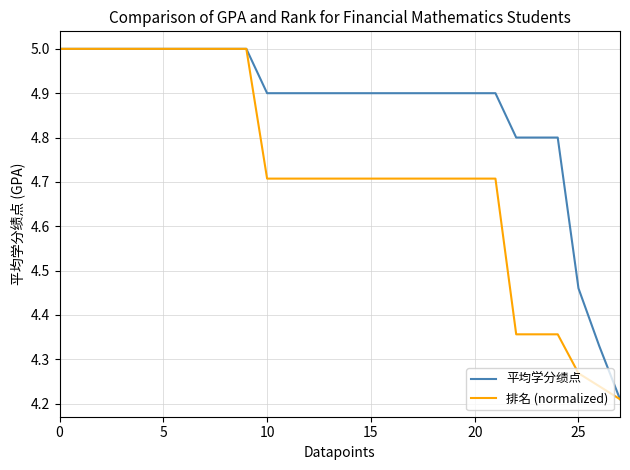

What is the maximum value shown in the chart?

5.0